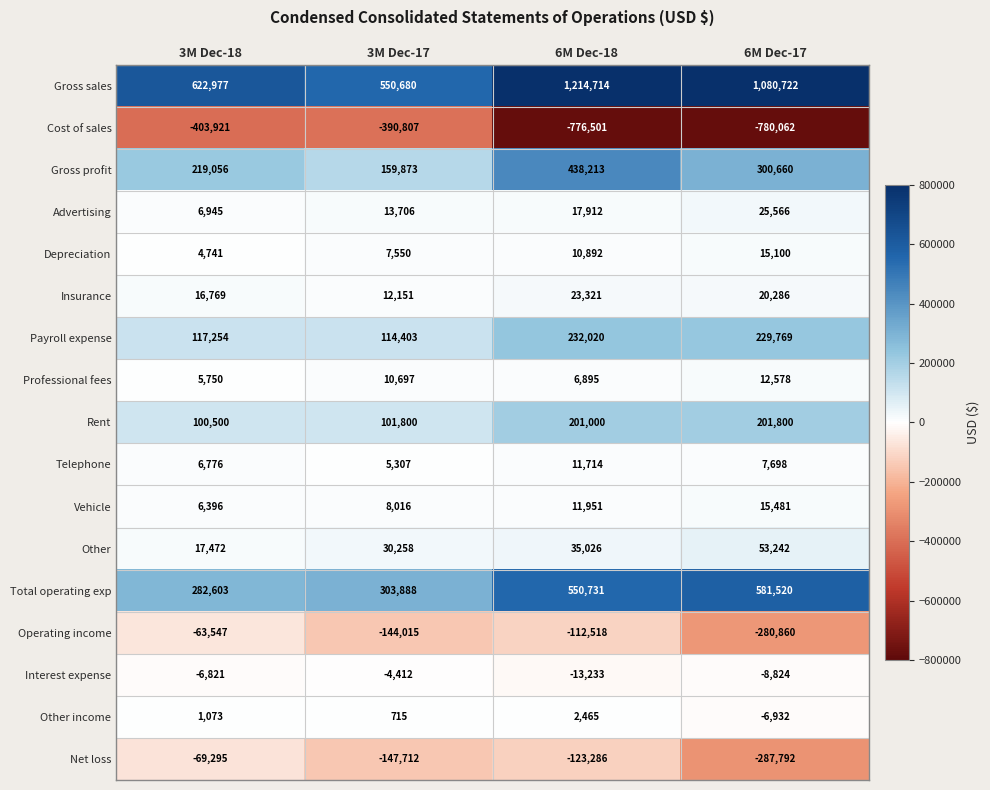

Which series has the largest total across all categories?

Gross sales